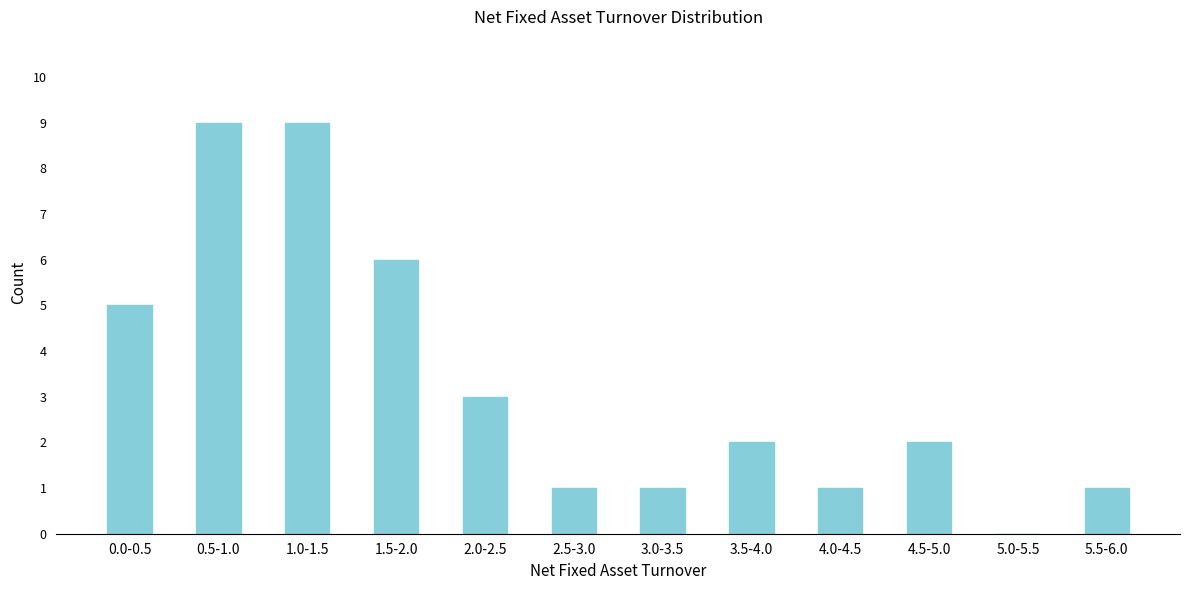

Reading right to left, list all the values displayed in this chart.

5.5-6.0=1	5.0-5.5=0	4.5-5.0=2	4.0-4.5=1	3.5-4.0=2	3.0-3.5=1	2.5-3.0=1	2.0-2.5=3	1.5-2.0=6	1.0-1.5=9	0.5-1.0=9	0.0-0.5=5